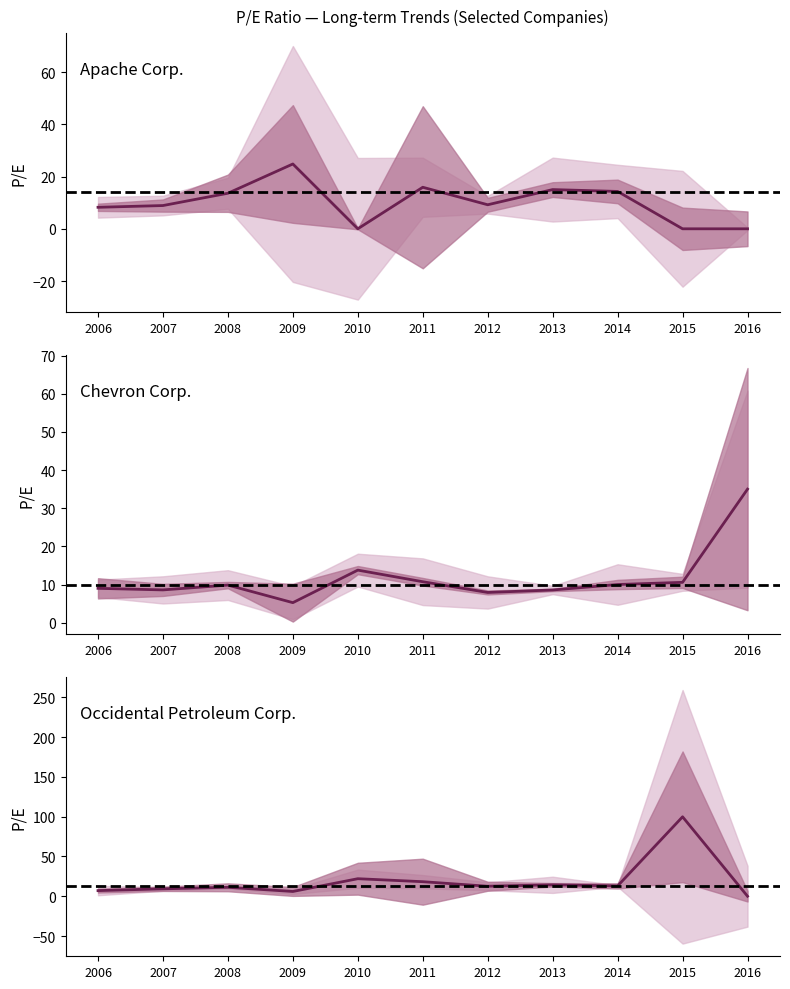

At which category is the sum across all series the highest?

2015